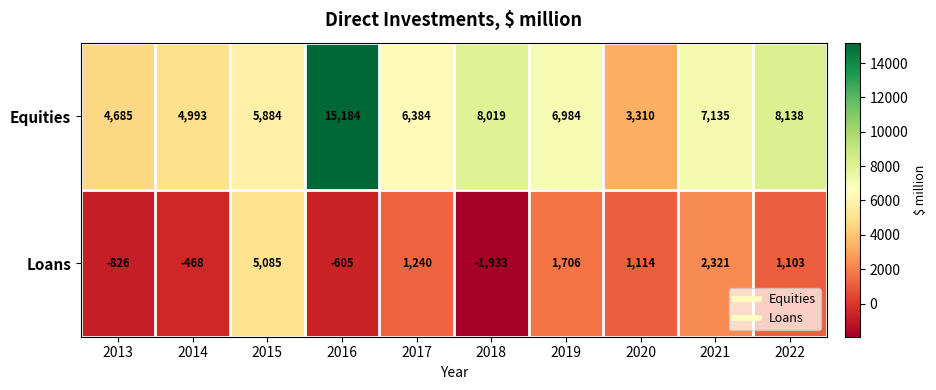

Which series has the widest spread of values?

Equities